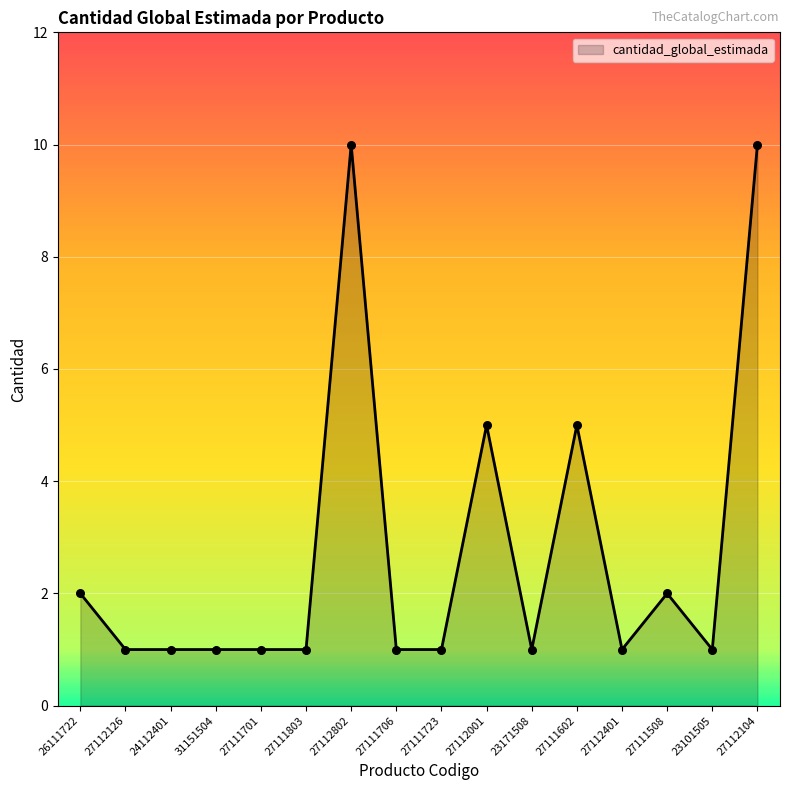

Which has a higher value, 26111722 or 27112104?

27112104